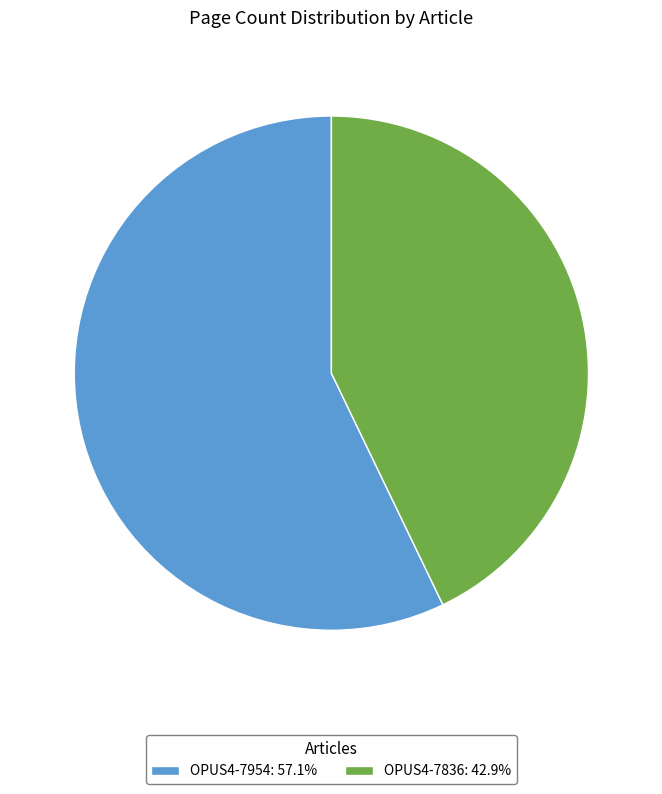

Is the sum of OPUS4-7954: 57.1% and OPUS4-7836: 42.9% greater than half?

Yes